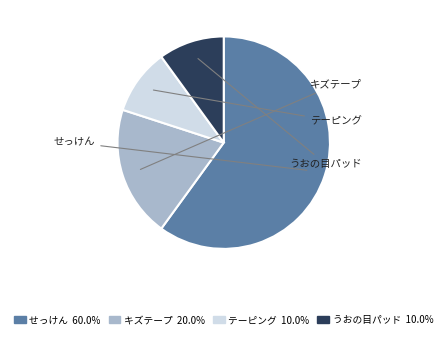

How many slices are in this pie chart?

4